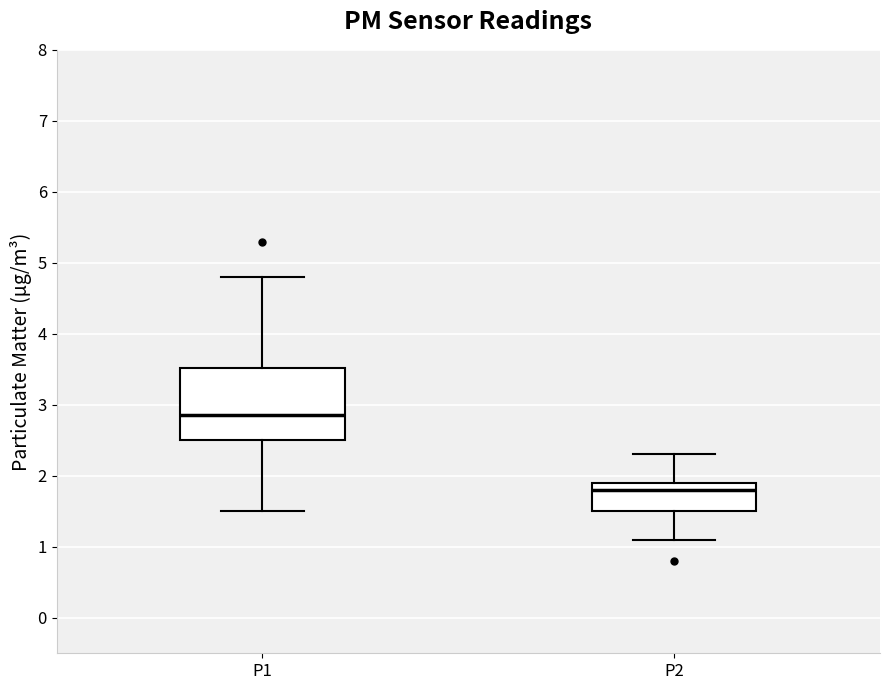

Reading left to right, transcribe this box plot: for each box, give where its median line is, the range the box spans, and where its two whiskers end, as read against the y-axis. The values are not printed on the chart, so give them approximately, as read against the axis.

P1: median 2.9, box 2.5 to 3.5, whiskers 1.5 to 4.8
P2: median 1.8, box 1.5 to 1.9, whiskers 1.1 to 2.3